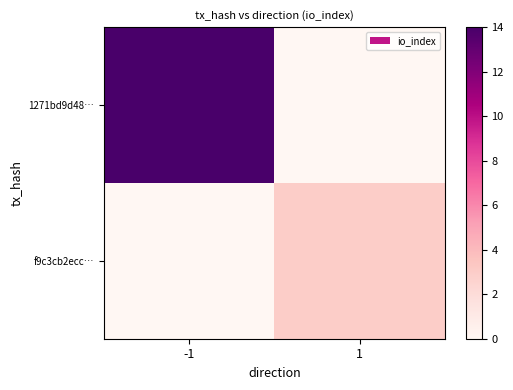

What is the maximum value shown in the chart?

14